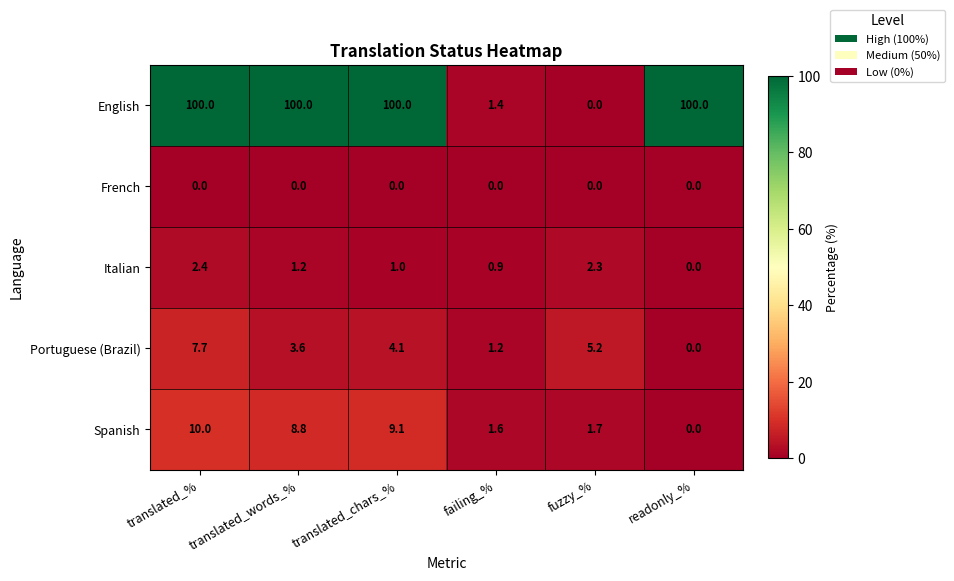

Between translated_words_% and translated_chars_%, which series saw the biggest shift?

Portuguese (Brazil)